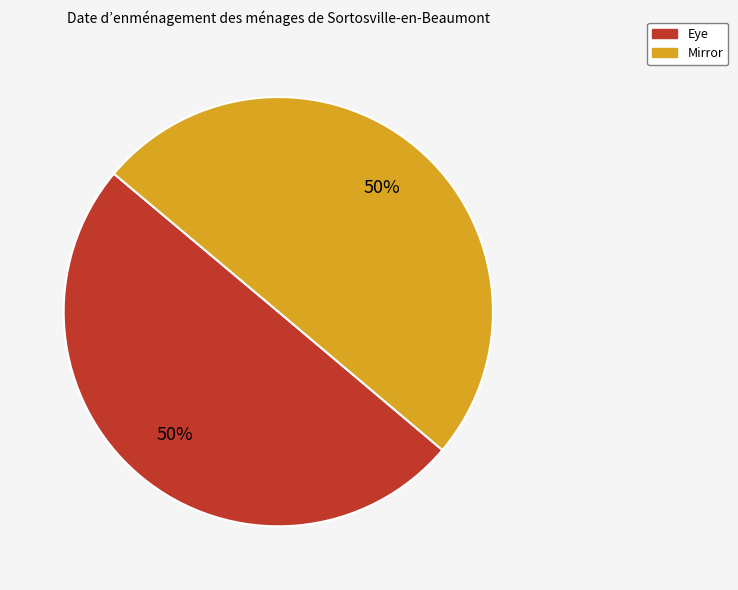

What is the ratio of the value at Eye to the value at Mirror?

1.0